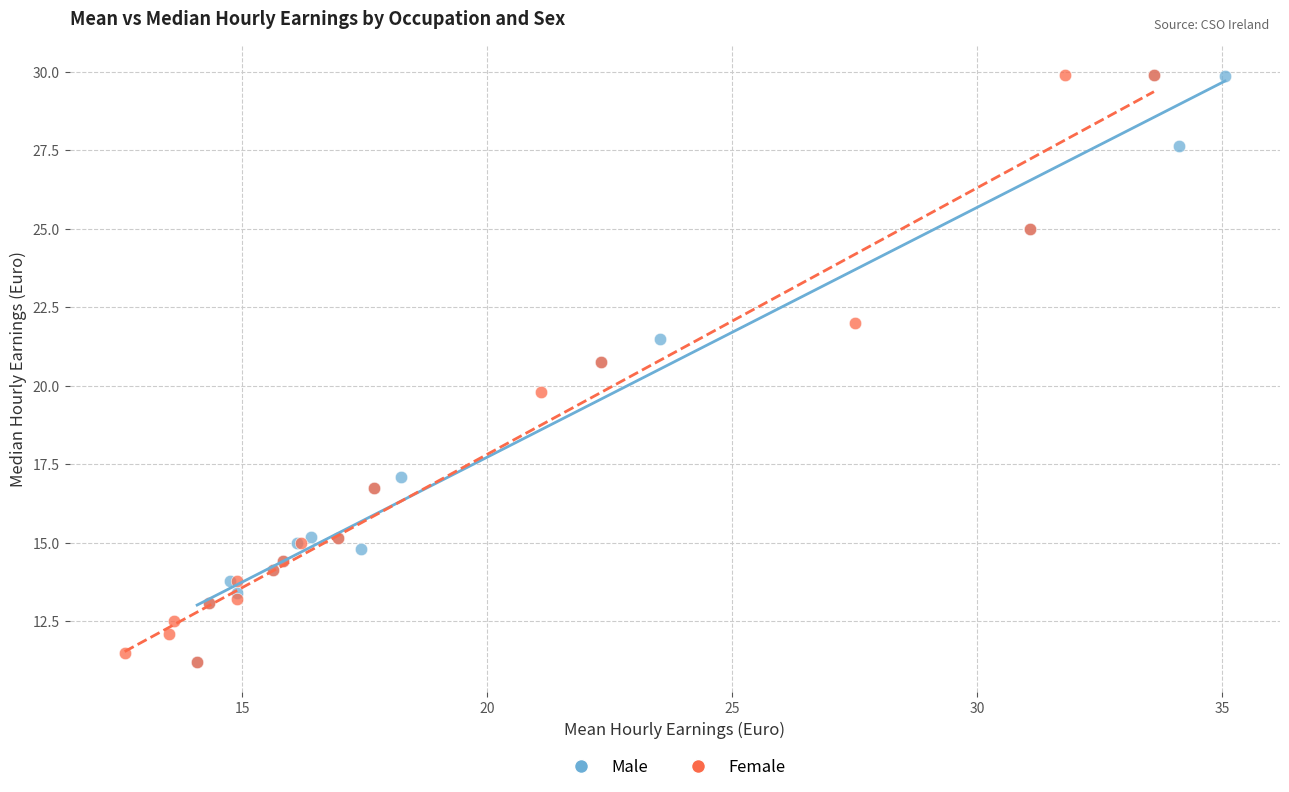

What are all the series names shown in the legend?

Male, Female